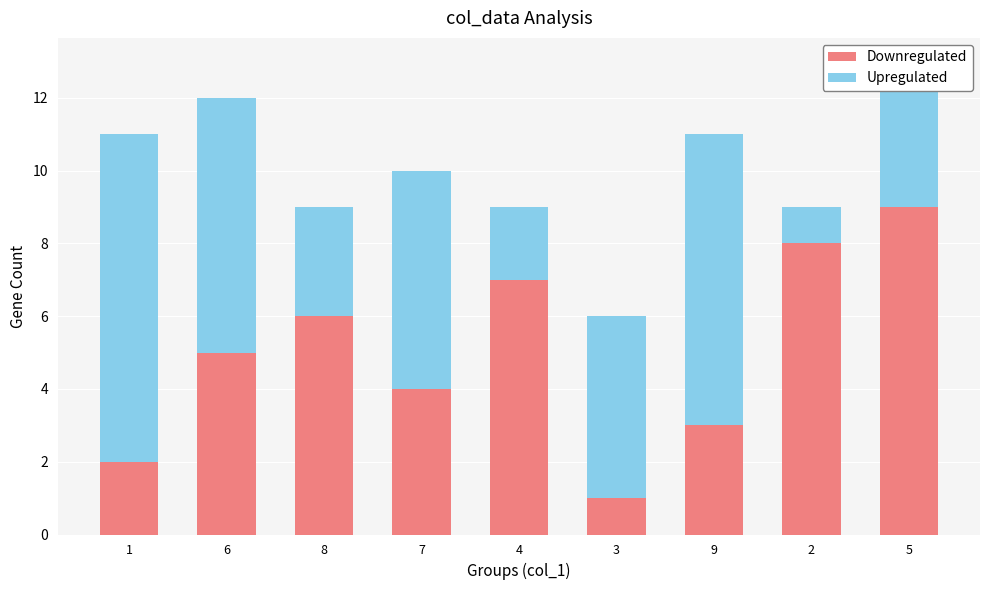

Where is Downregulated nearest to the value 5?

6